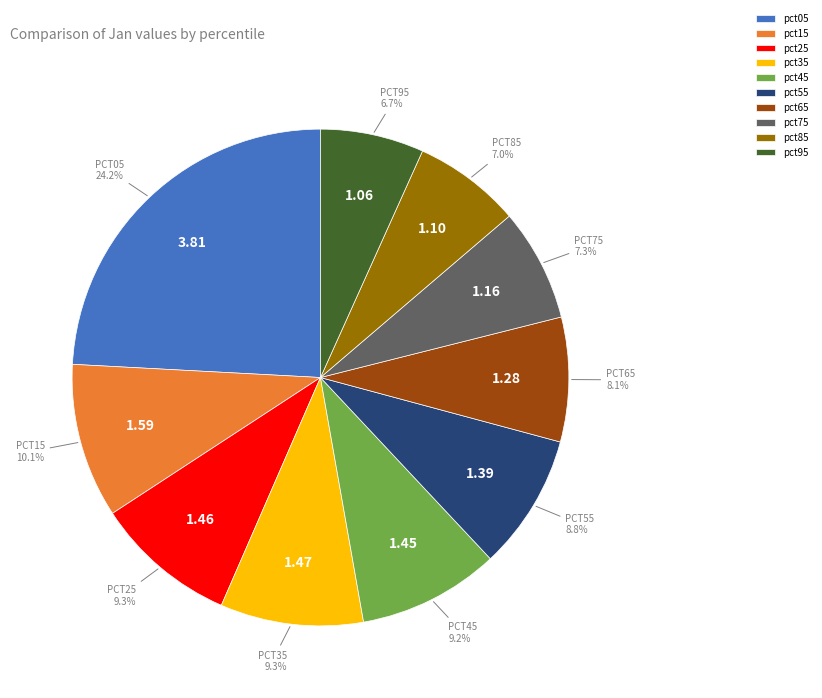

To the nearest percent, what is the difference between the pct85 and pct65 slice percentages?

1%